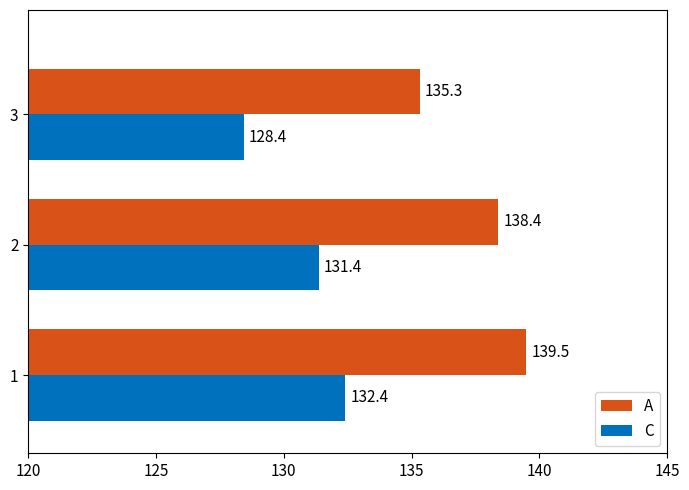

What is the smallest value displayed?

128.4